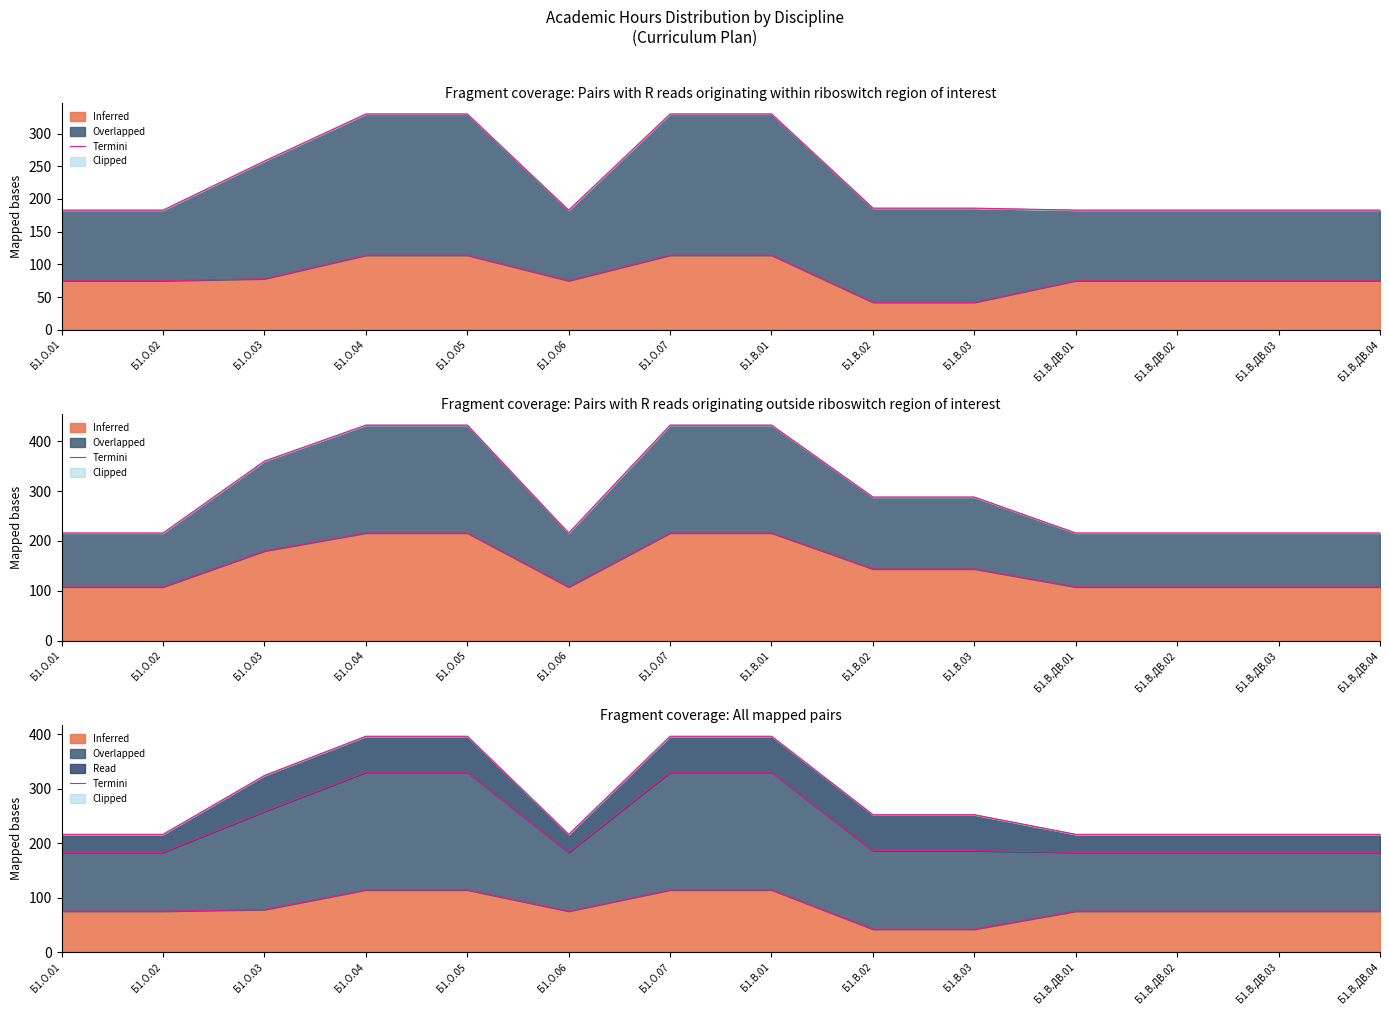

What value does the data have at Б1.О.03?

324